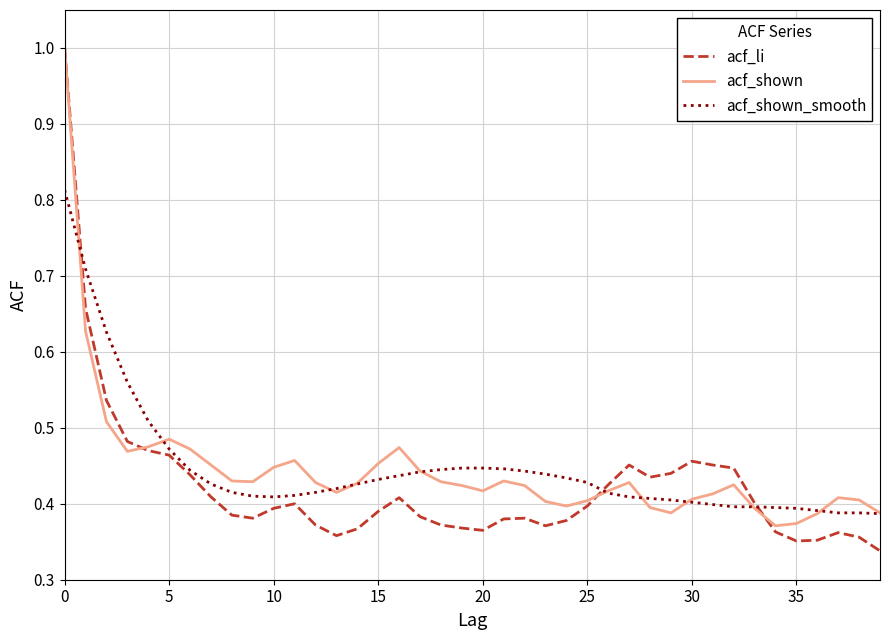

Which series has the largest range (max minus min)?

acf_li